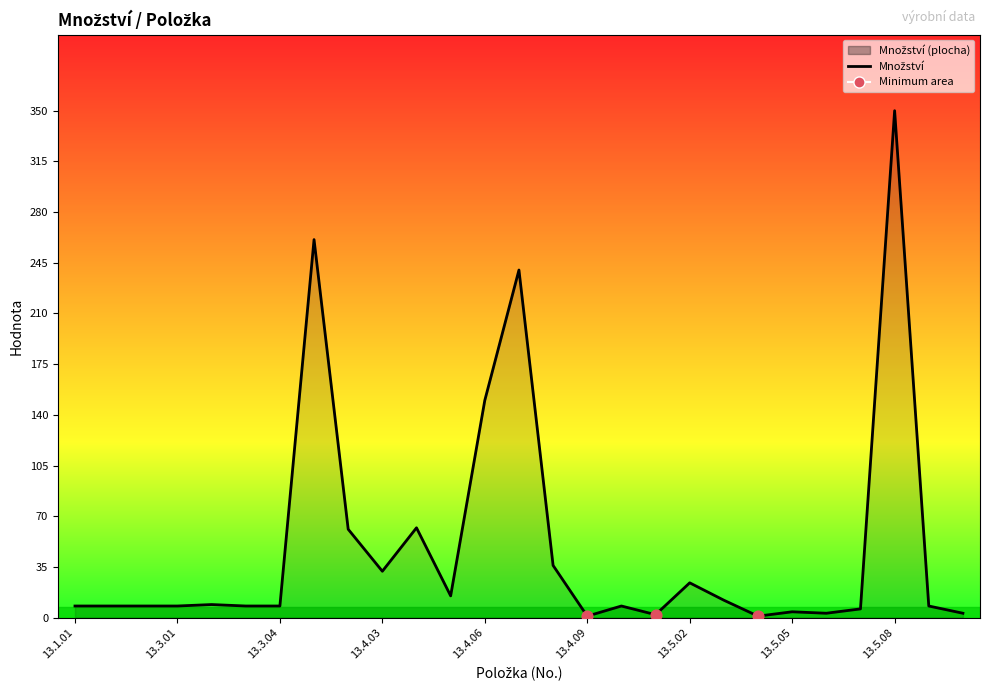

What is the change in value from 13.4.03 to 13.4.10?

-24